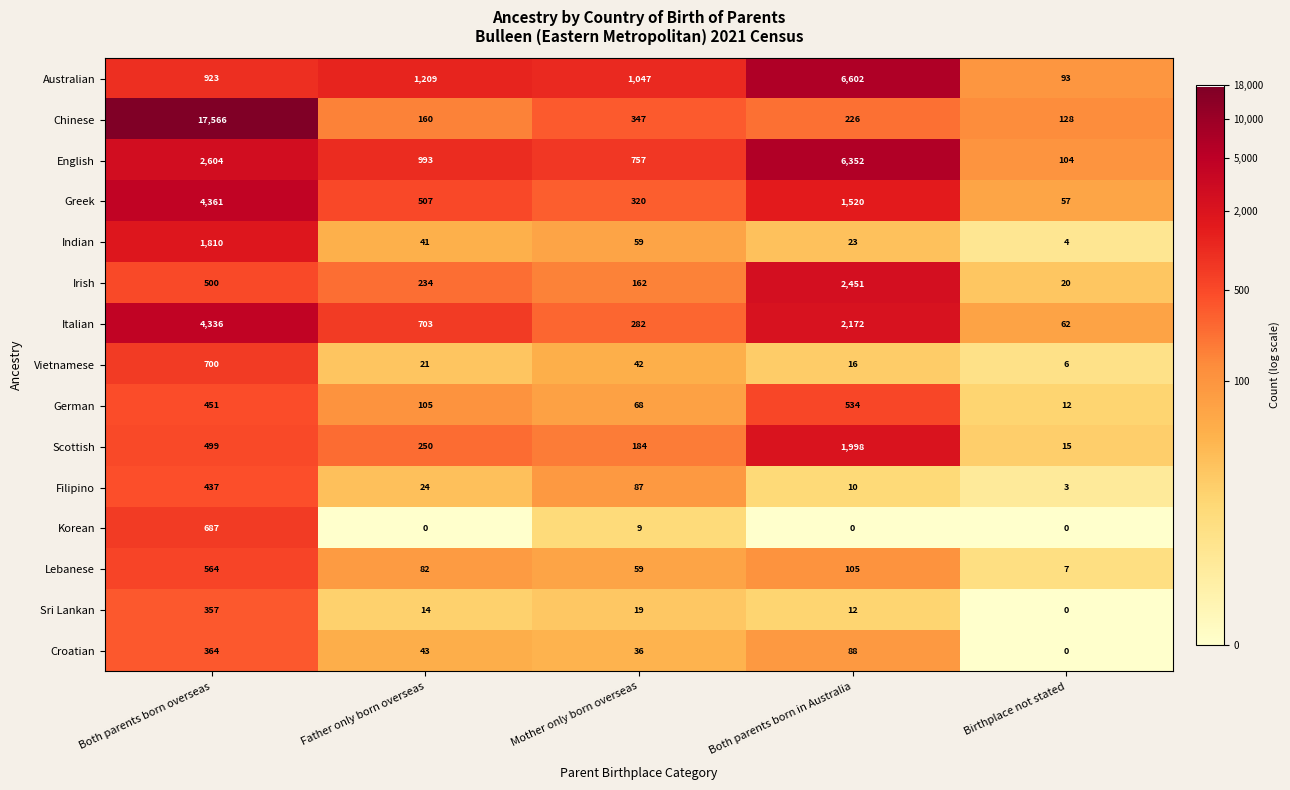

Which series changed the most between Both parents born in Australia and Birthplace not stated?

Australian